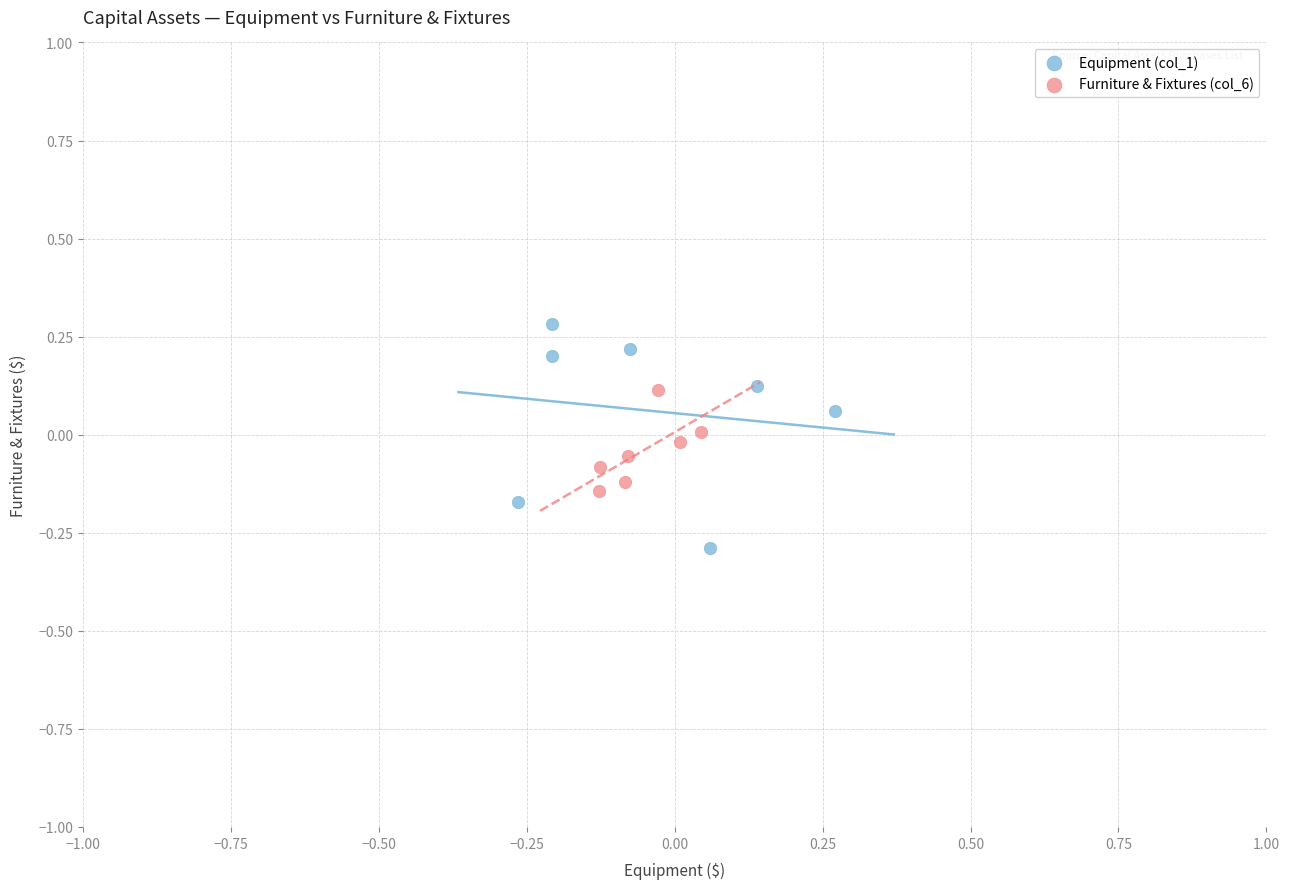

Which series has the largest Y range (max minus min)?

Equipment (col_1)